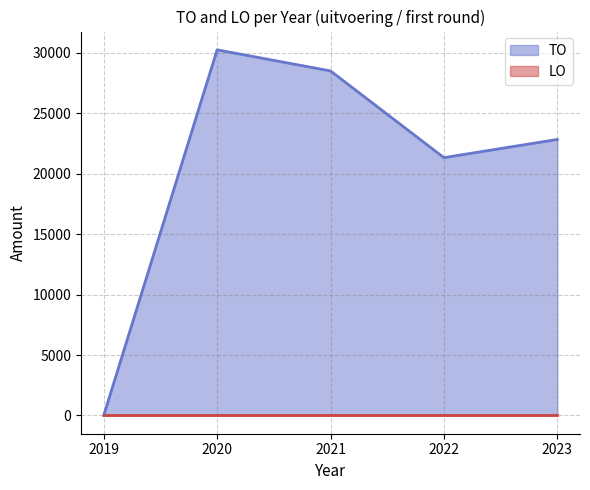

What is the sum of all values?

102962